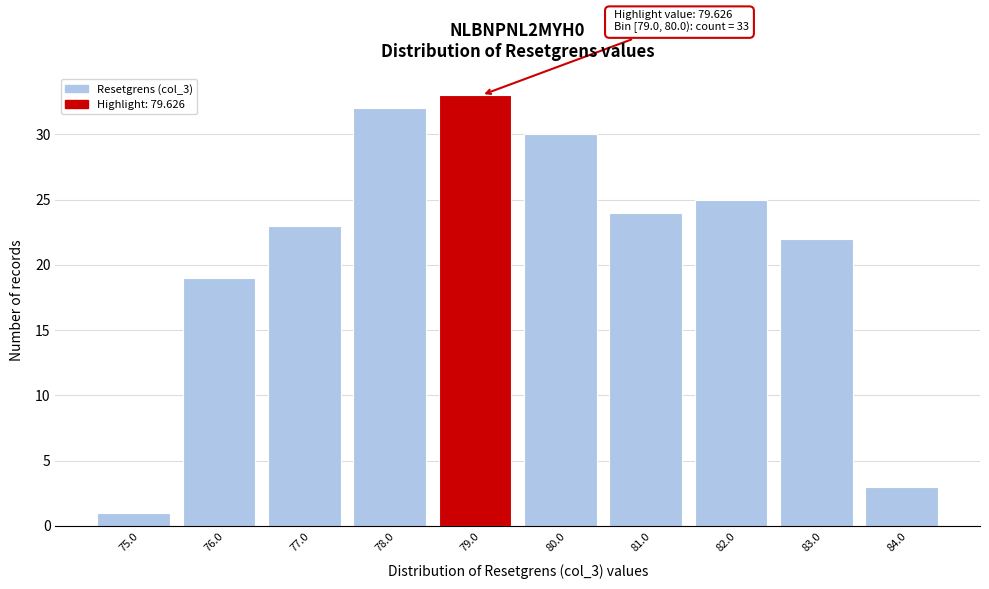

Reading right to left, transcribe all the data shown in this chart.

3	22	25	24	30	33	32	23	19	1